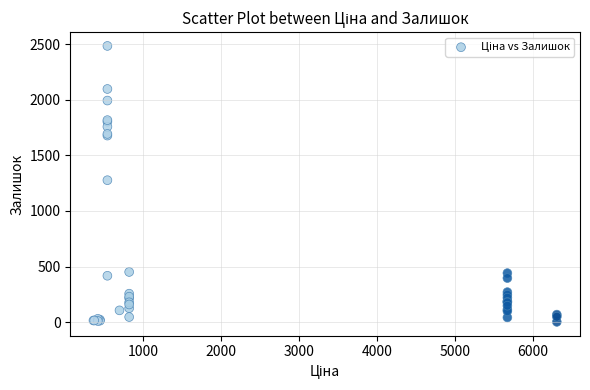

What Y value in the scatter plot is closest to 1242?

1276